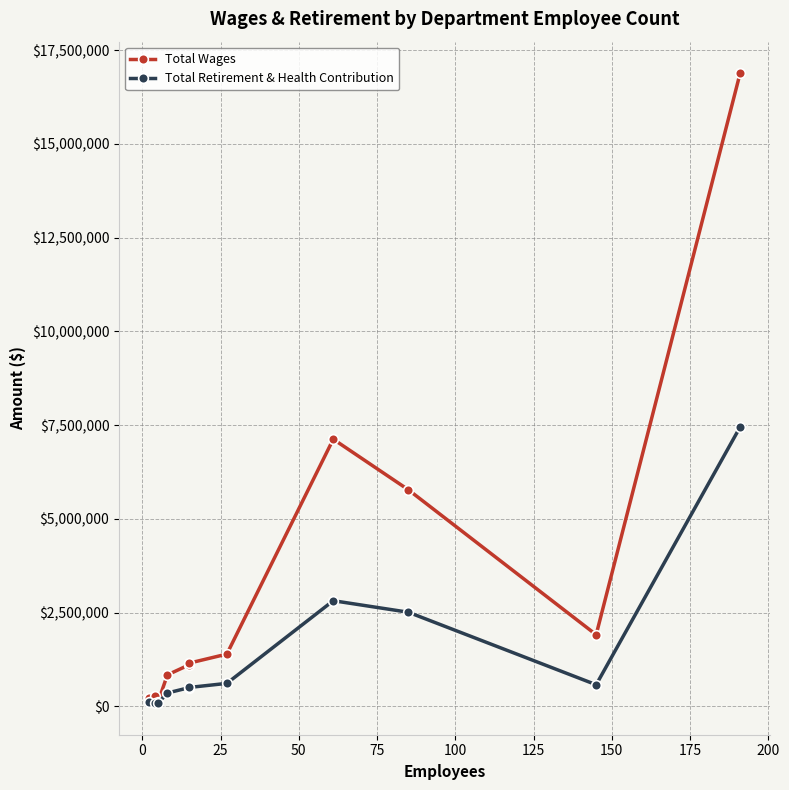

Reading right to left, list all the values displayed in this chart.

Total Wages: 16888521	1907747	5774220	7124118	1390568	1150619	1106832	835928	108692	273138	218482
Total Retirement & Health Contribution: 7450014	573698	2507707	2815349	610032	501369	497089	353324	80509	96117	118185